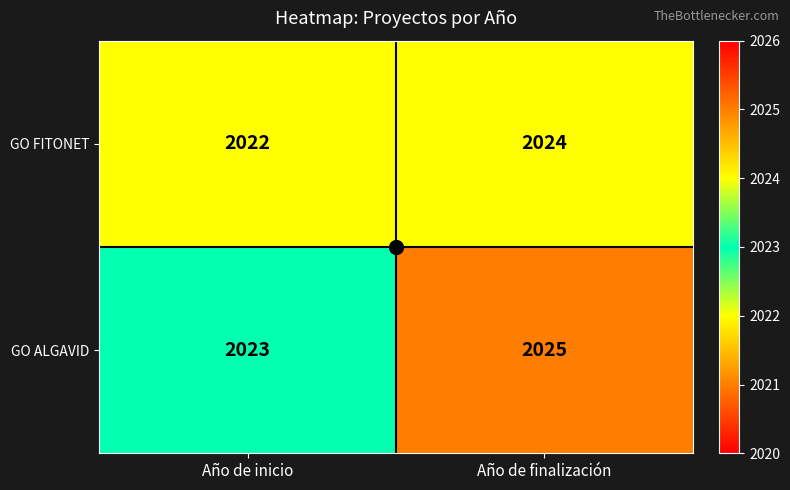

What value does the GO FITONET series have at Año de inicio?

2022